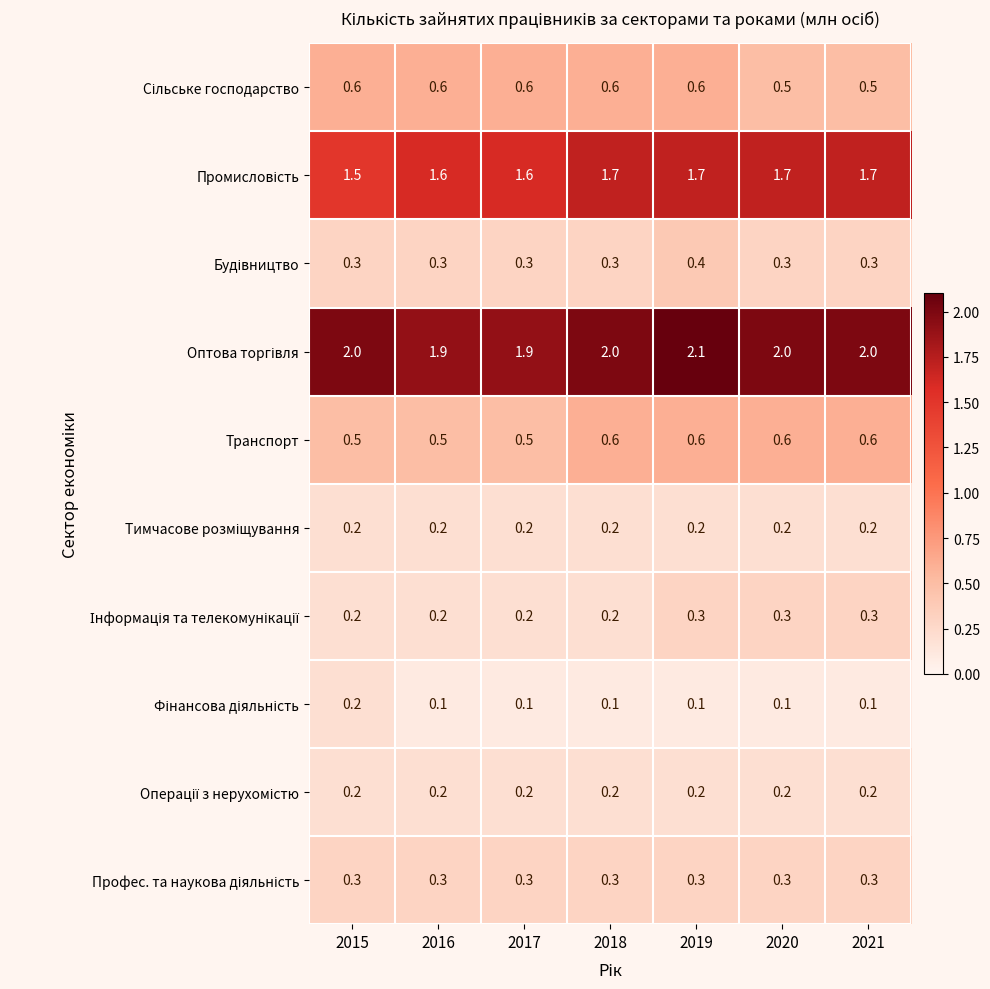

How many data points does each series have?

7